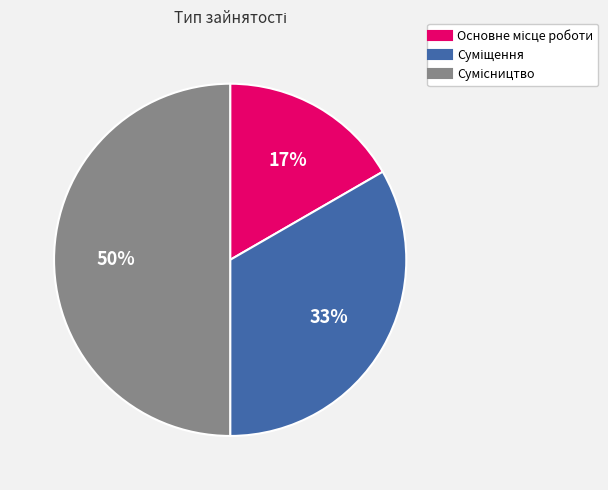

To the nearest percent, what is the average slice percentage?

33%